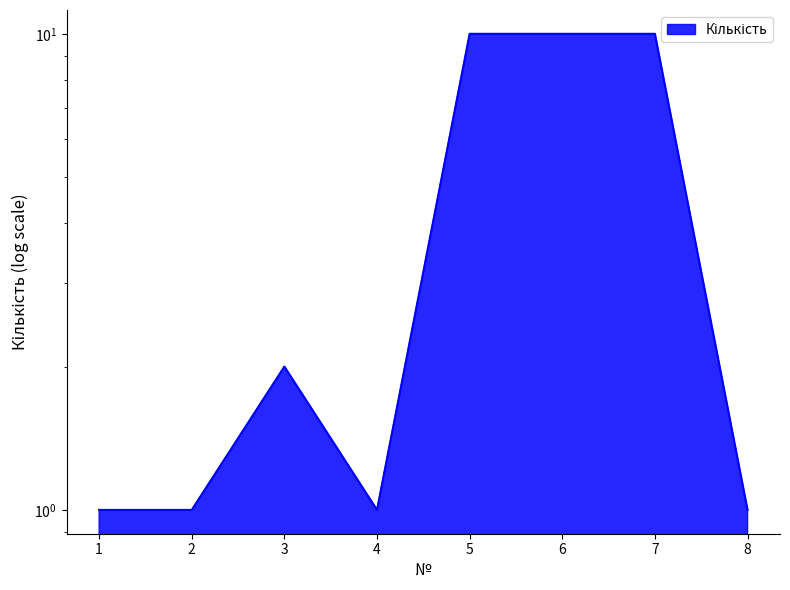

Reading left to right, list all the values displayed in this chart.

1	1	2	1	10	10	10	1